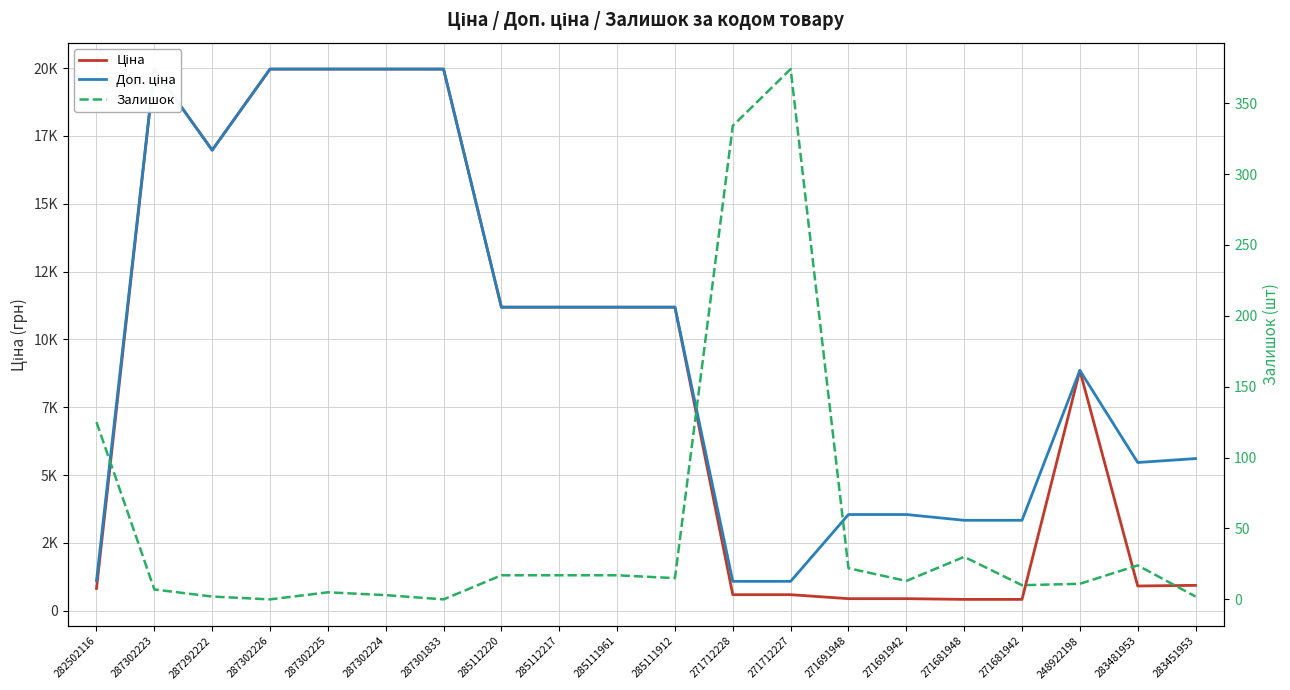

At which label does Ціна reach its peak?

287302223